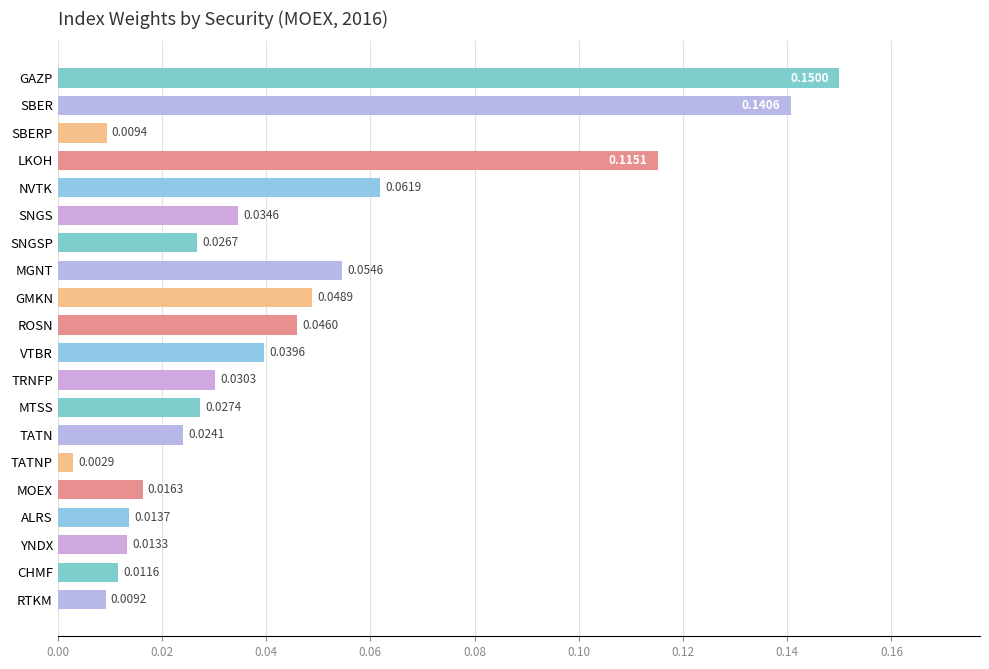

At which category does the chart reach its minimum across all series?

TATNP